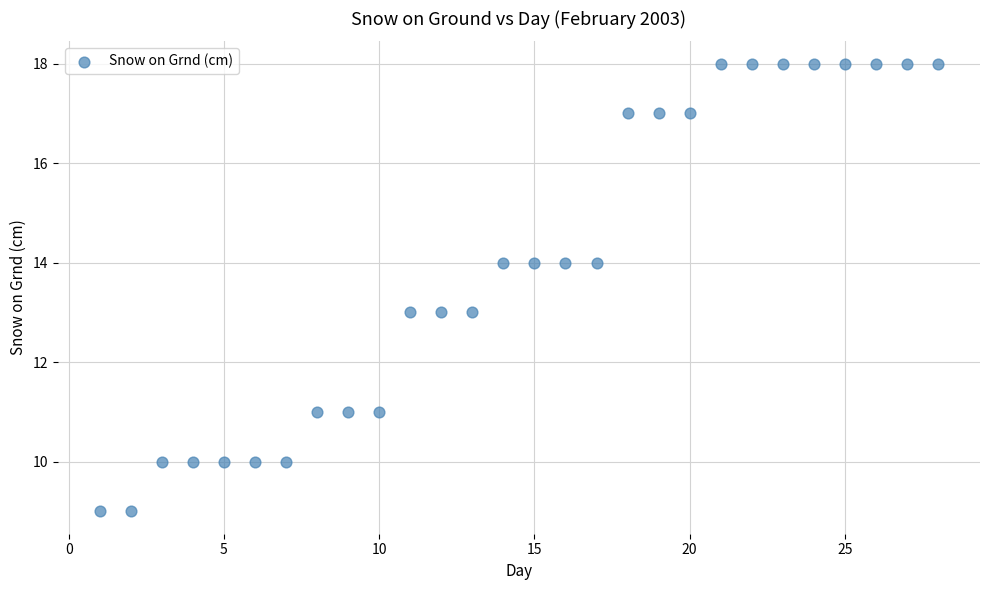

What is the range of Y values (max minus min)?

9